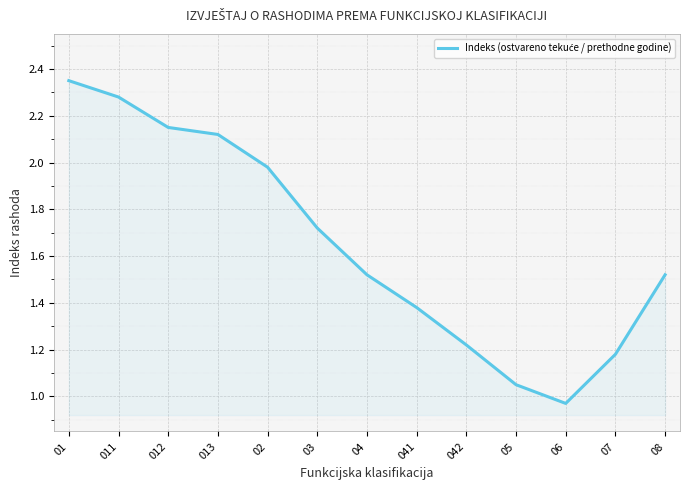

True or false: there are more than 2 points higher than both neighbors.

False